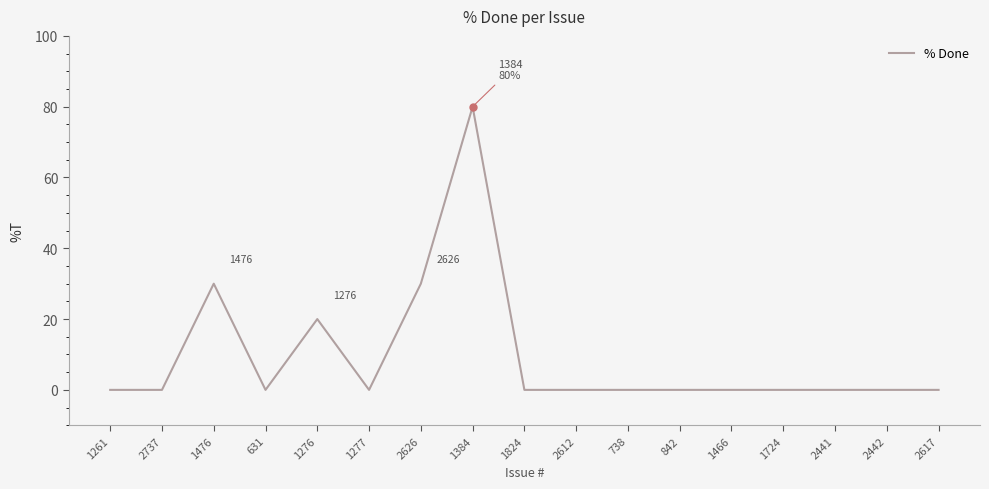

What is the average value?

9